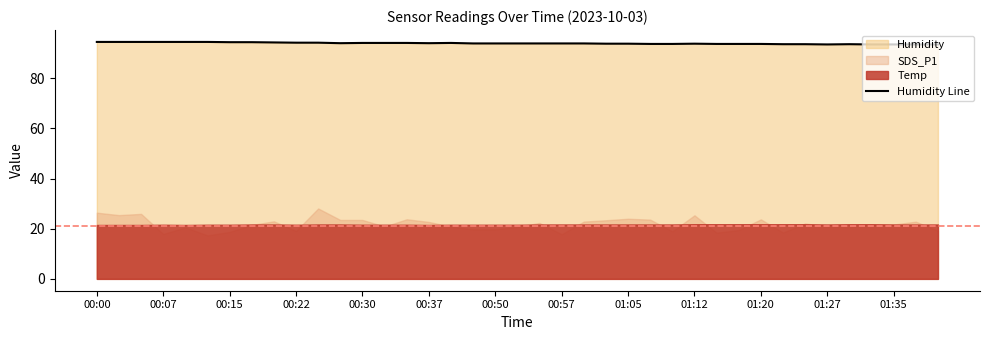

Between 14 and 00:22, which is larger?

00:22